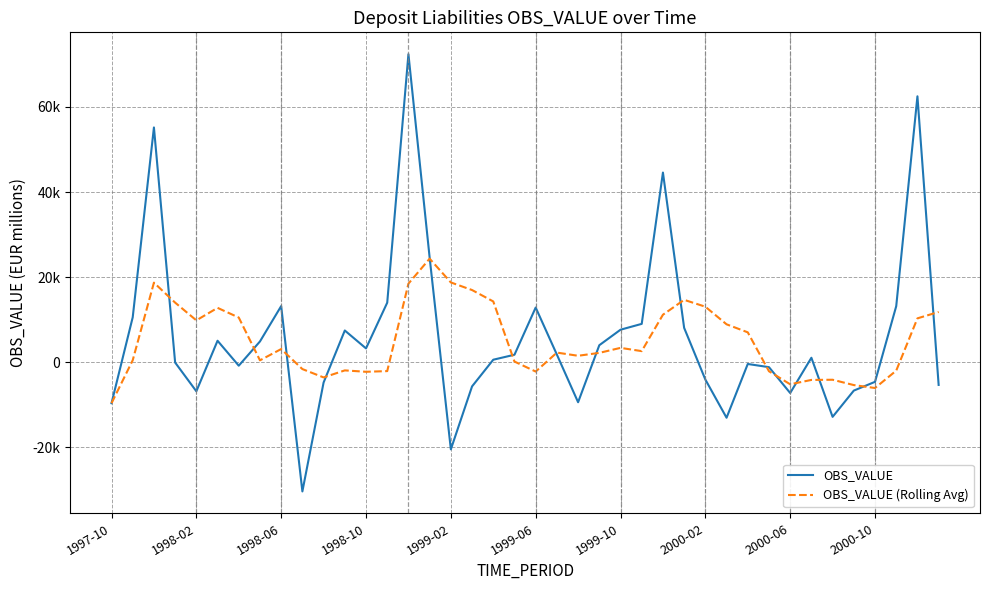

What is the maximum value for OBS_VALUE?

72394.1